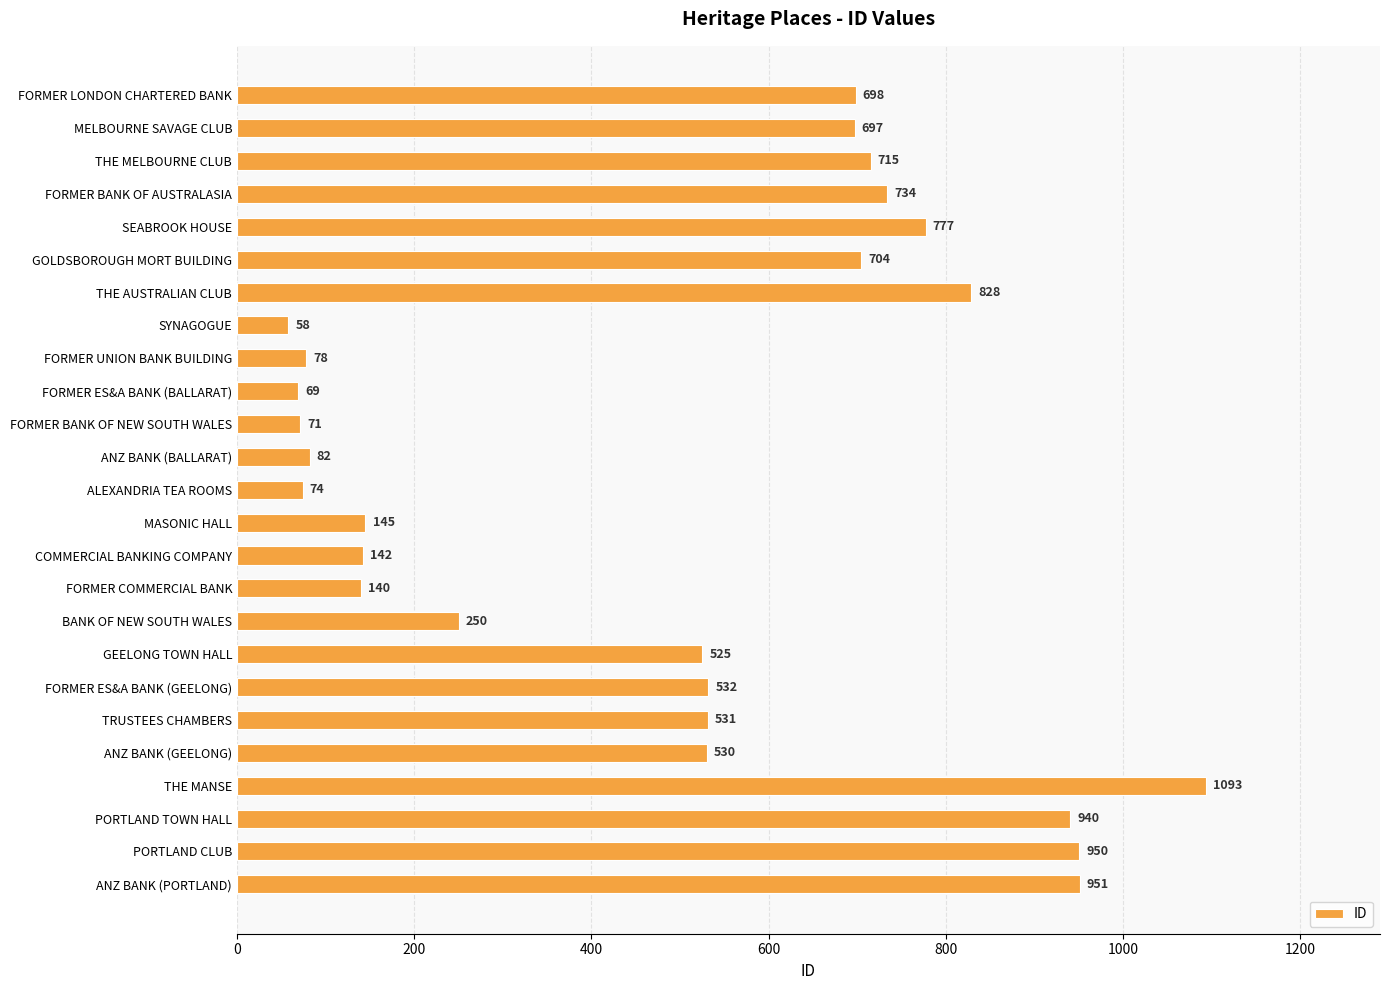

The value at PORTLAND CLUB is 950. True or false?

True